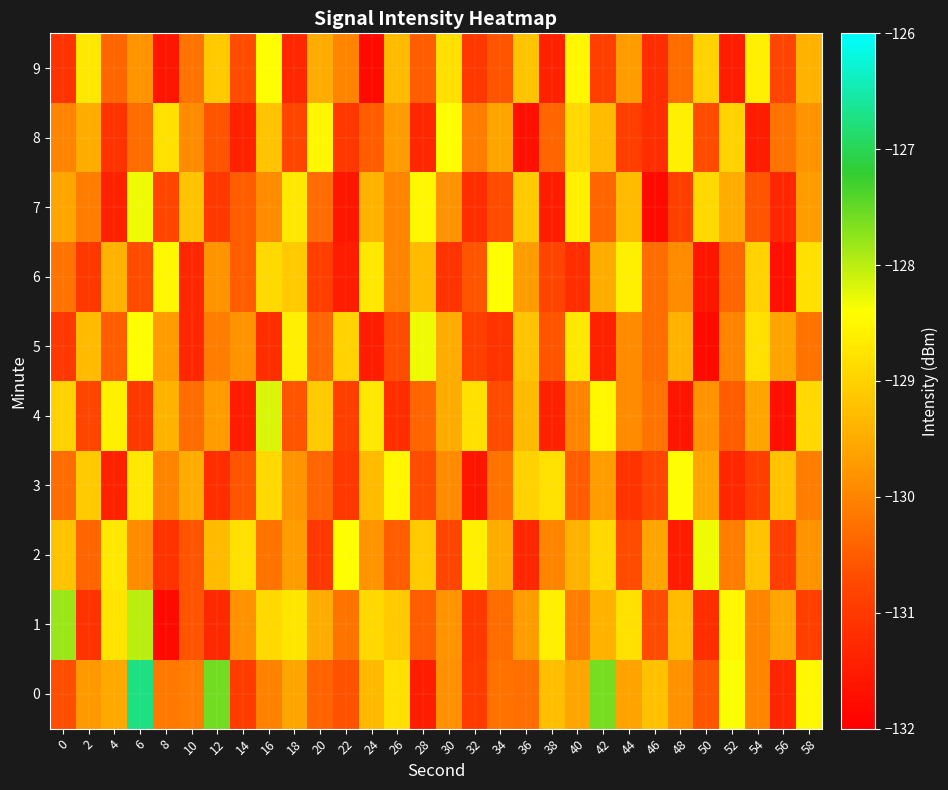

How many series are shown in this chart?

10